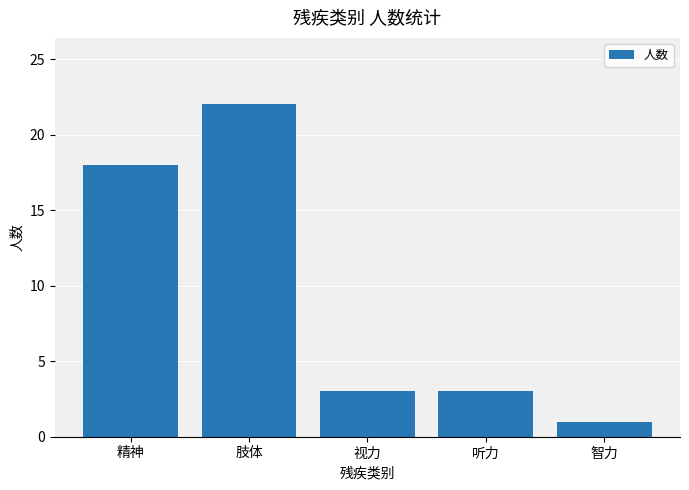

What is the change in value from 视力 to 智力?

-2